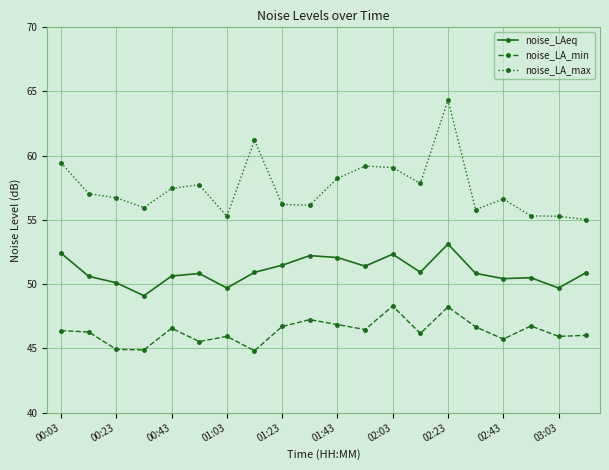

How many categories are shown in the chart?

20